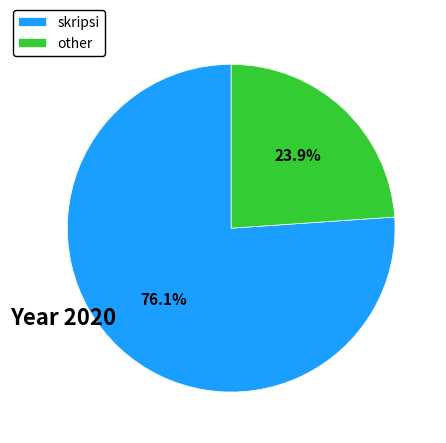

Rank the categories by value from lowest to highest.

other, skripsi